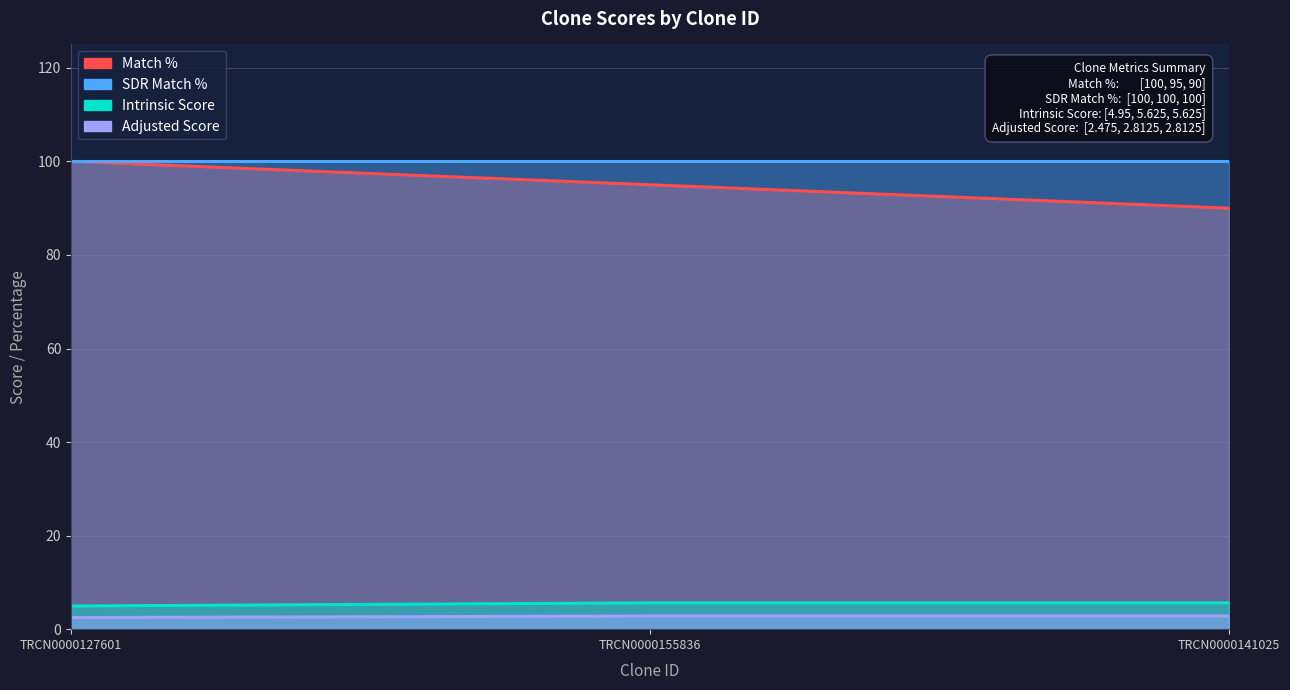

What is the sum of all Match % values?

285.0